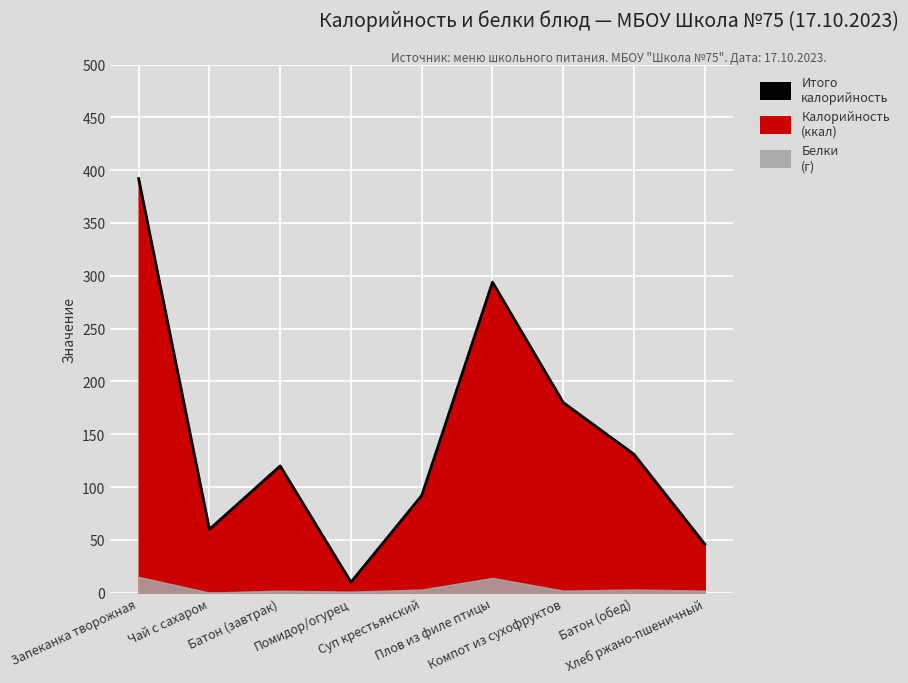

How many lines are shown in the chart?

1